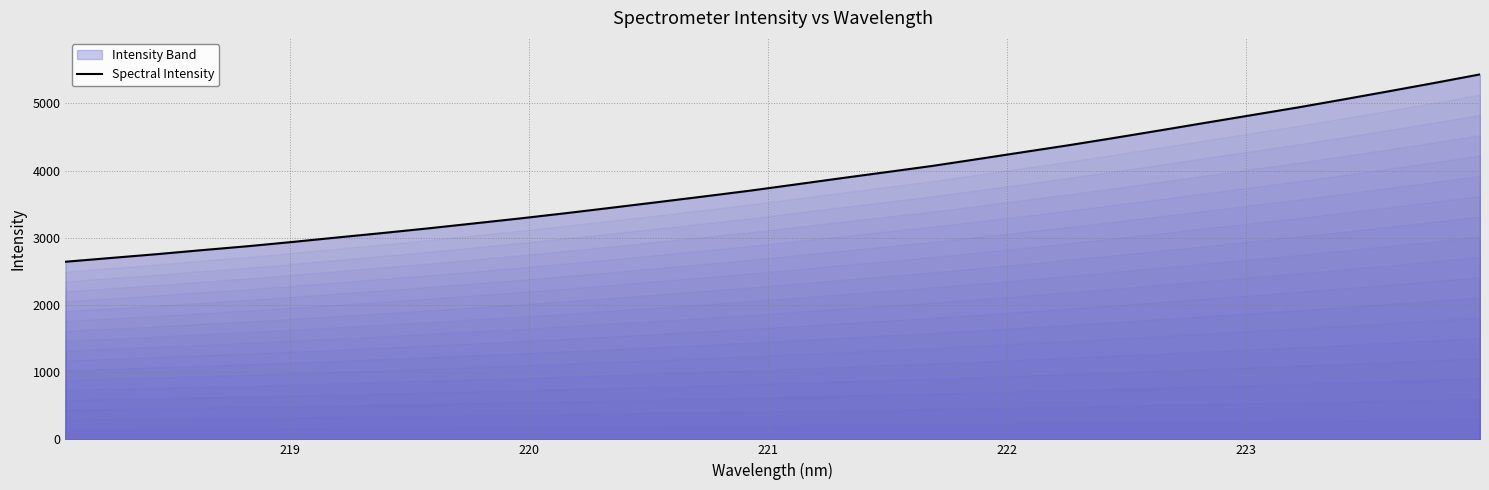

How many series are shown in this chart?

1